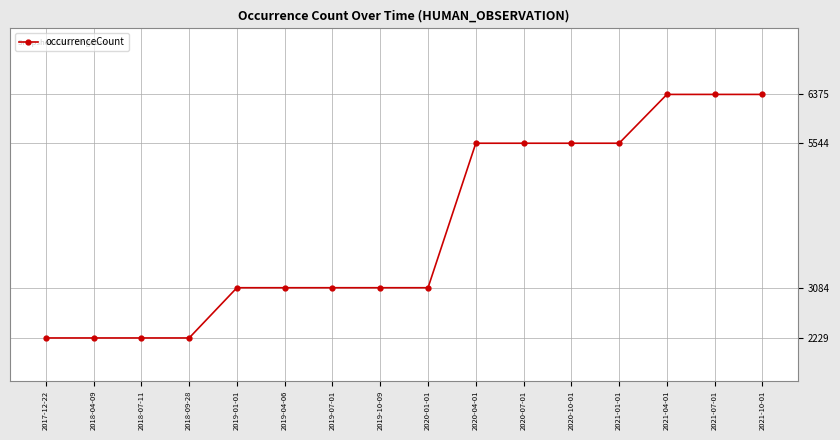

What is the minimum value shown in the chart?

2229